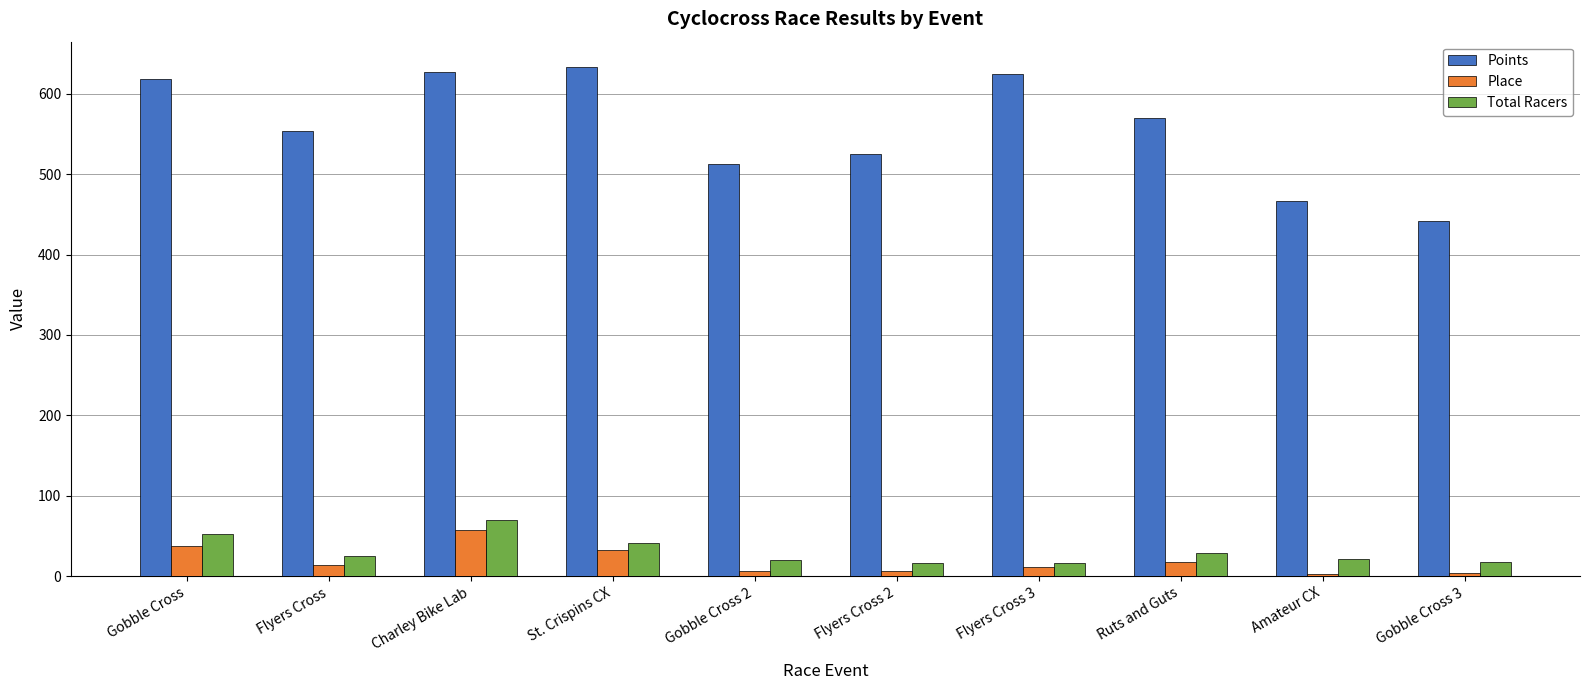

Which series has the widest spread of values?

Points